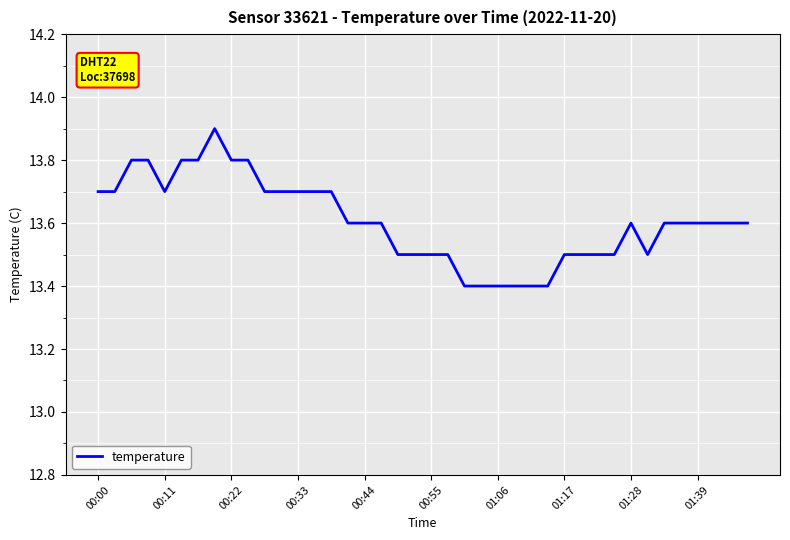

What is the difference between the maximum and minimum values?

0.5